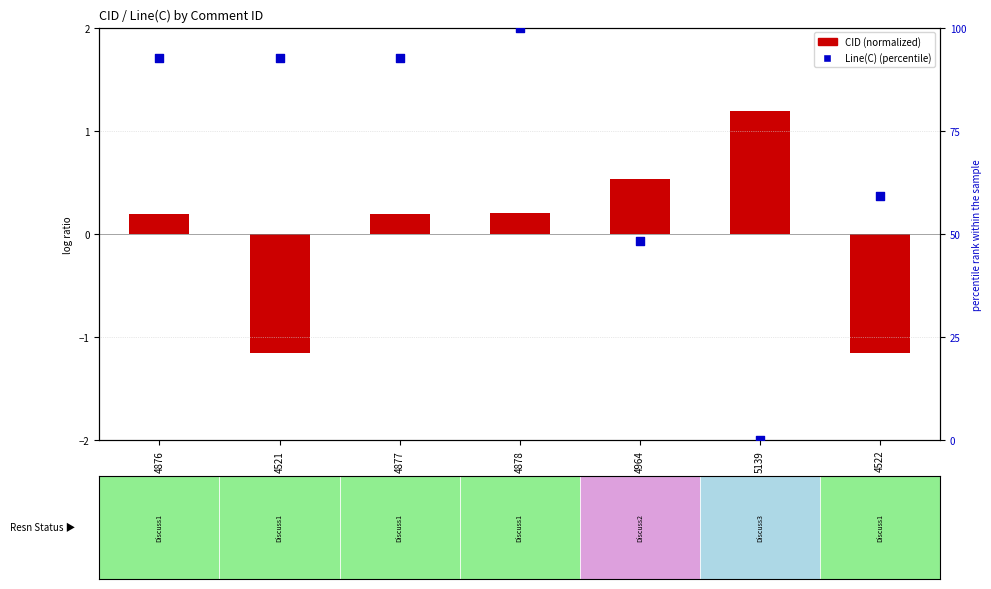

What is the ratio of the value at 4876 to the value at 4521?

1.0